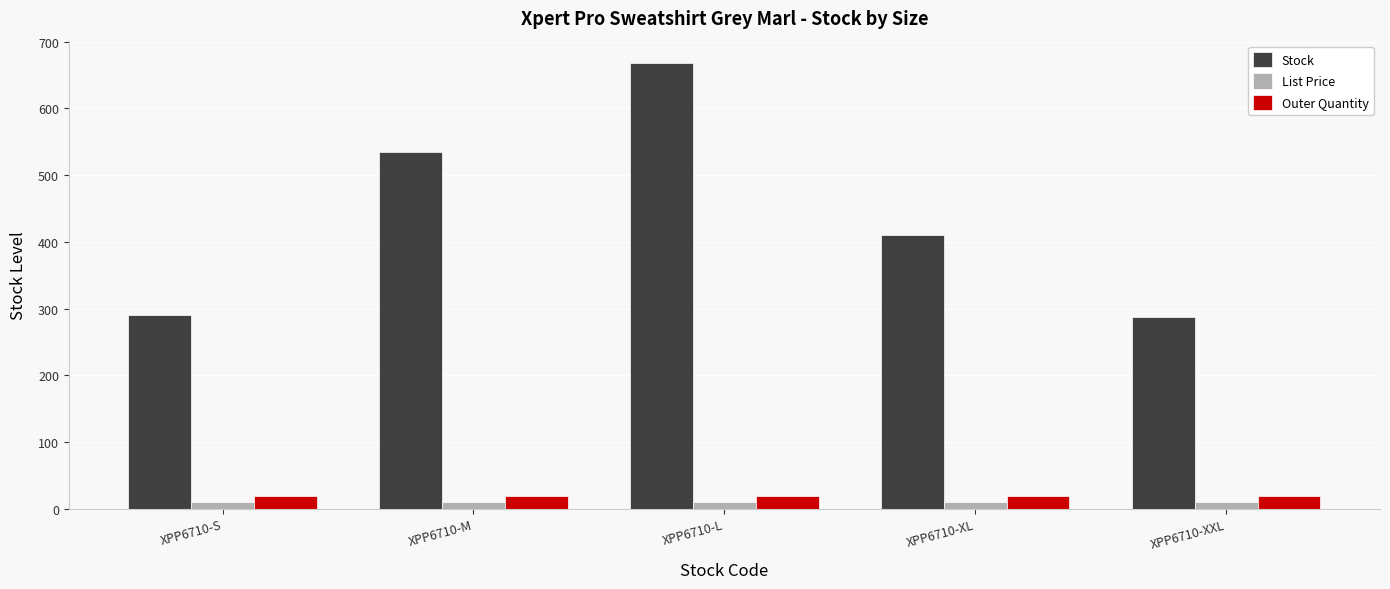

What is the sum of the List Price values at XPP6710-XXL and XPP6710-M?

19.9